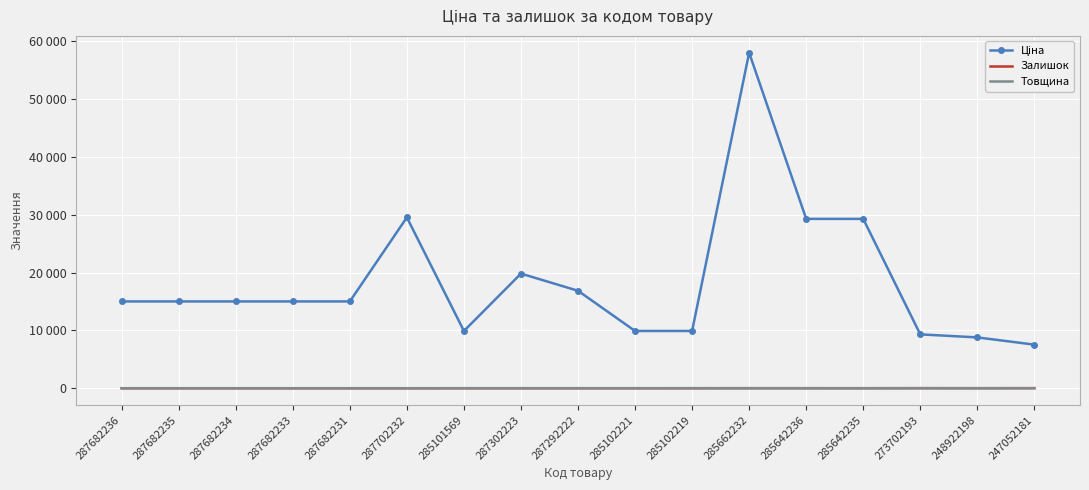

What is the average value of the Ціна series?

18432.7